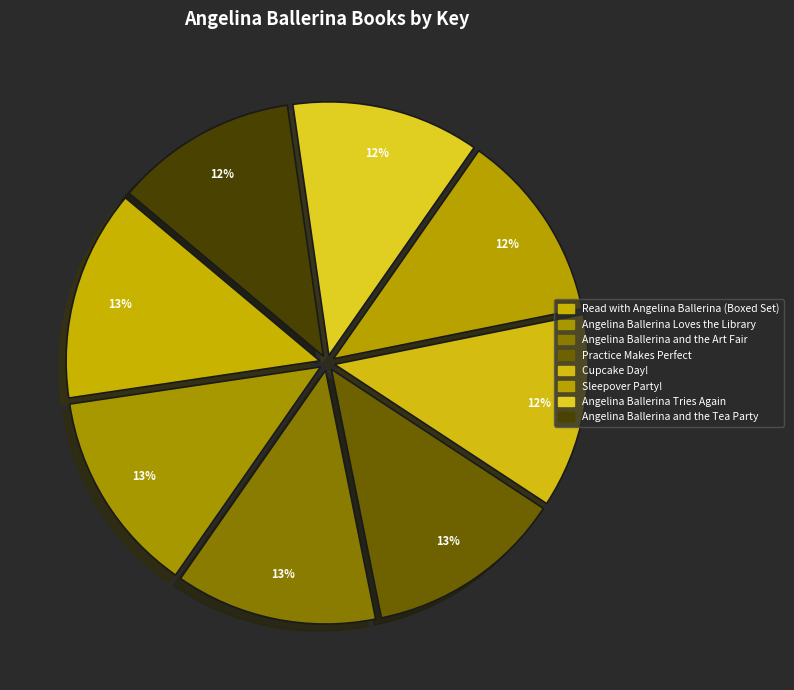

Is Sleepover Party! the majority of the pie?

No